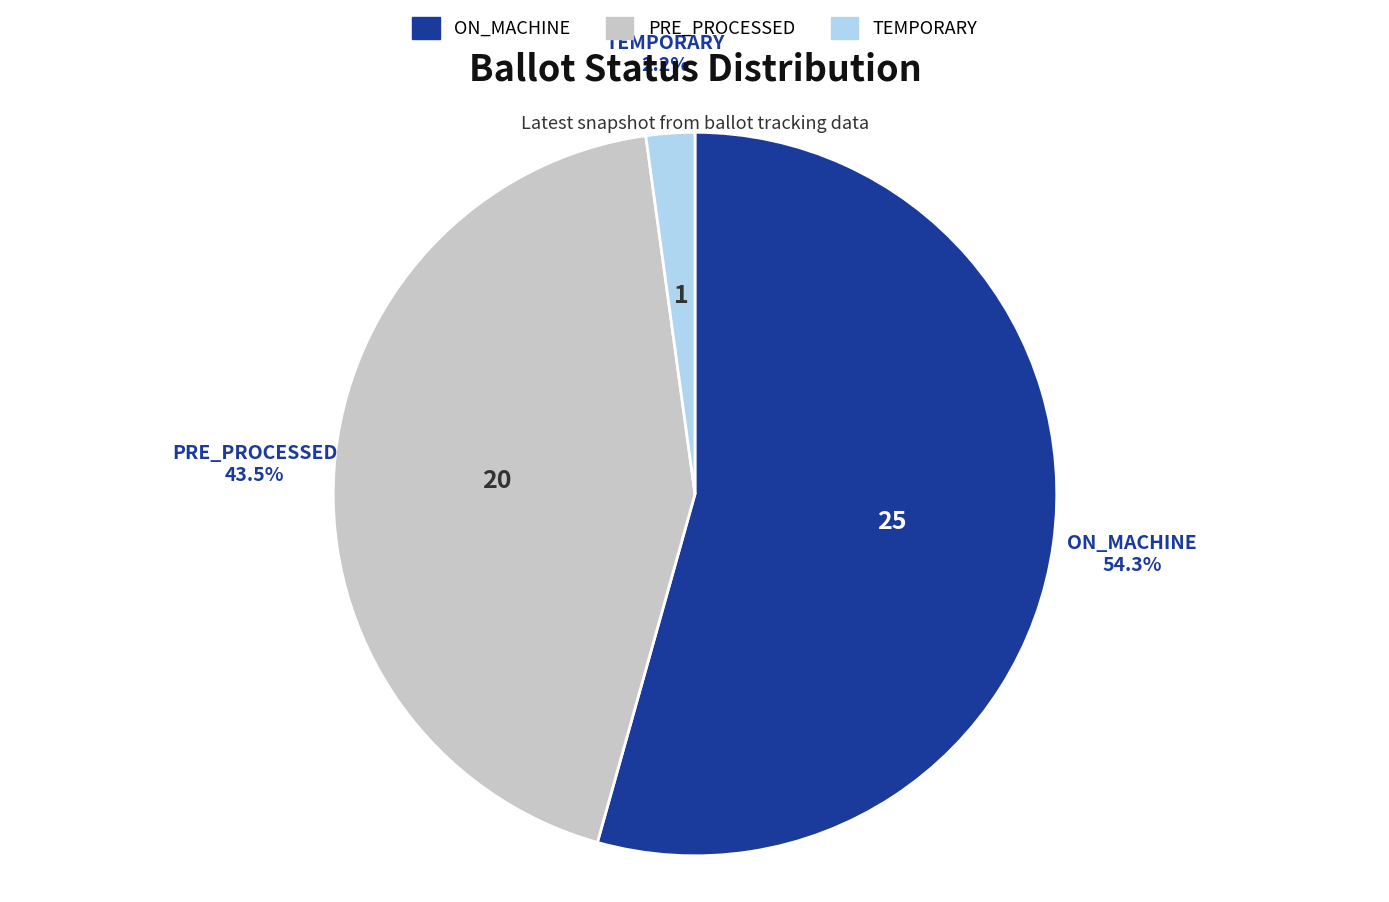

True or false: TEMPORARY accounts for 2% of the total.

True